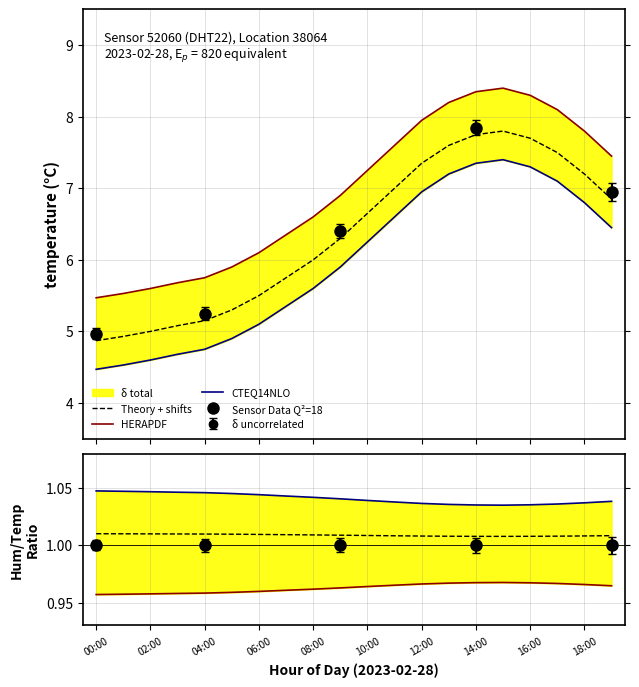

What value does the humidity series have at 11:00?

7.6